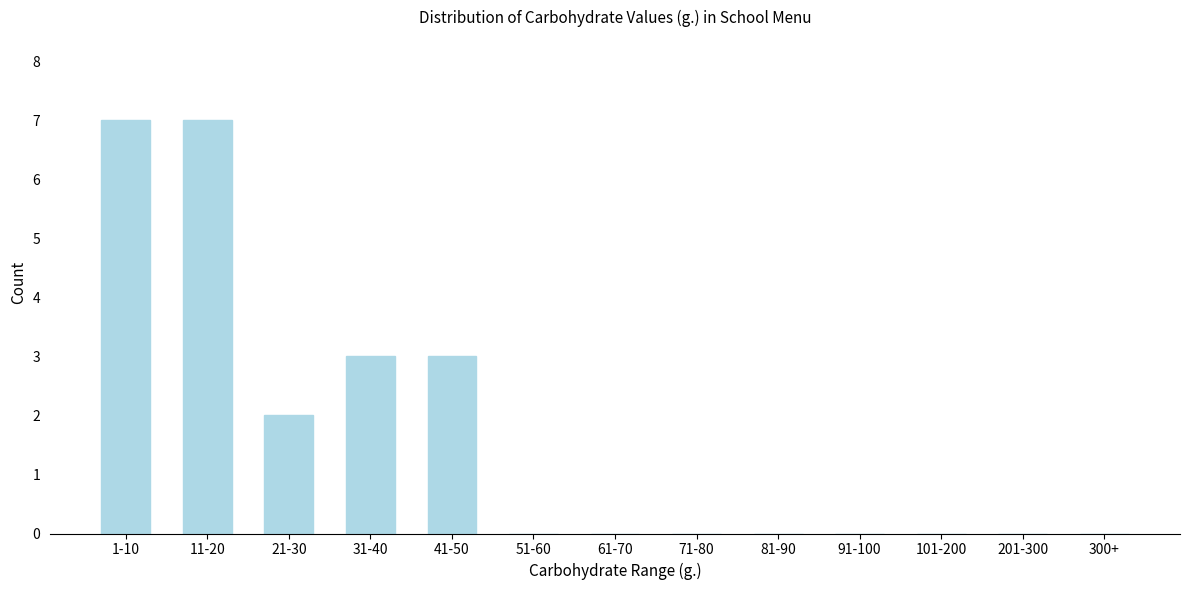

Reading left to right, what are all the values shown in this chart?

1-10=7	11-20=7	21-30=2	31-40=3	41-50=3	51-60=0	61-70=0	71-80=0	81-90=0	91-100=0	101-200=0	201-300=0	300+=0